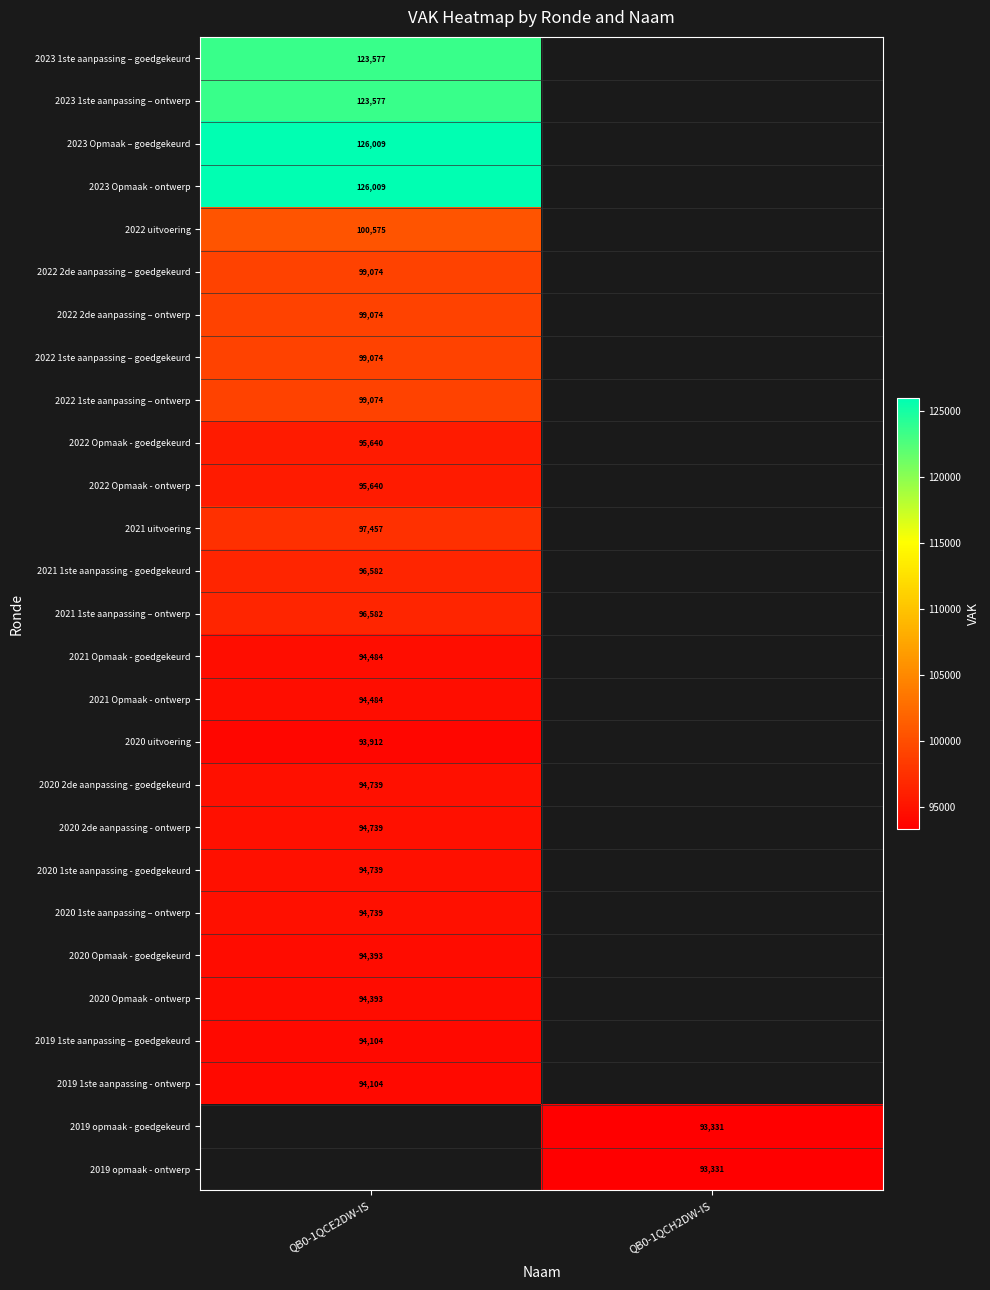

The 2023 Opmaak - ontwerp series shows 79646 at QB0-1QCE2DW-IS. True or false?

False